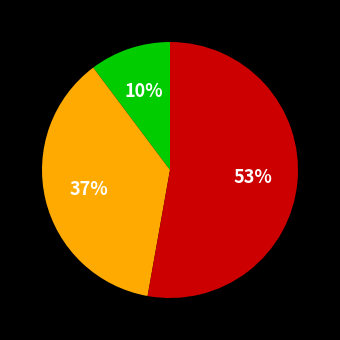

Does any single category account for the majority?

Yes